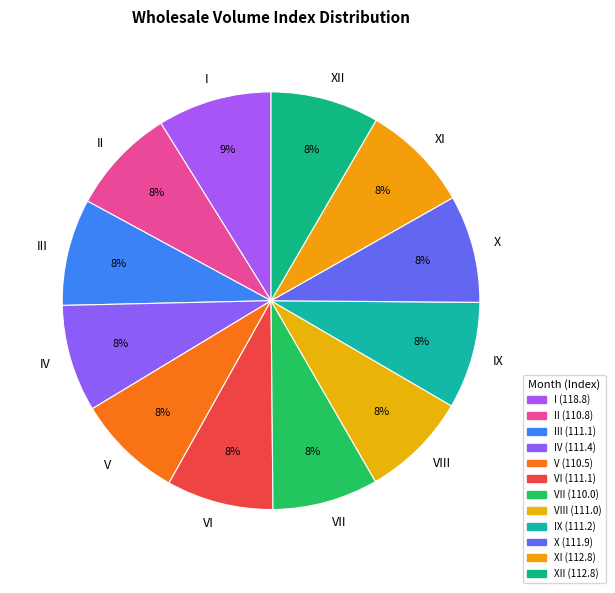

Does X represent more than half of the total?

No